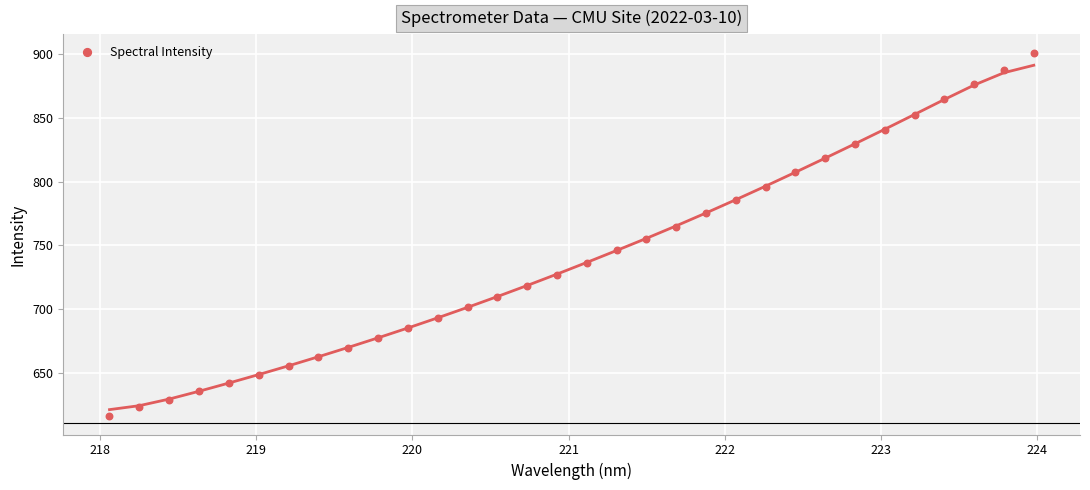

What is the range of Y values (max minus min)?

285.3